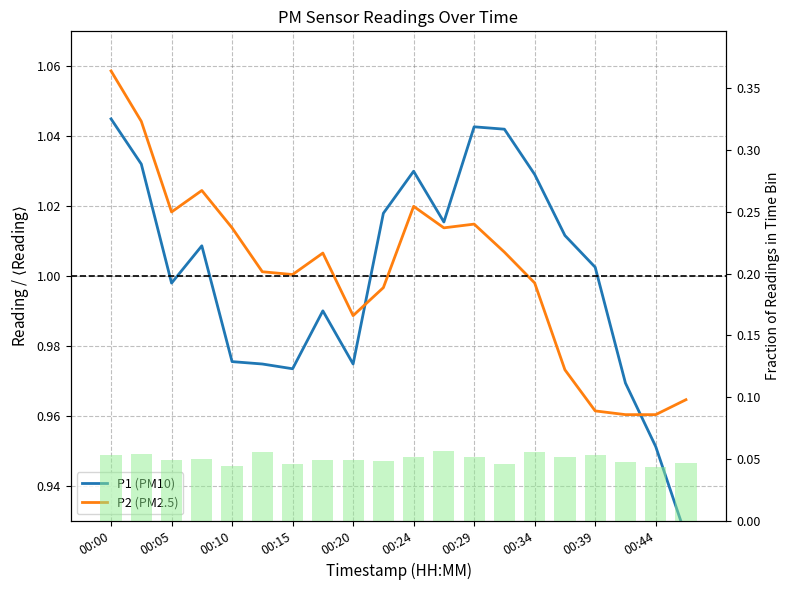

What is the sum of the P1 Distribution values at 18 and 00:24?

0.1